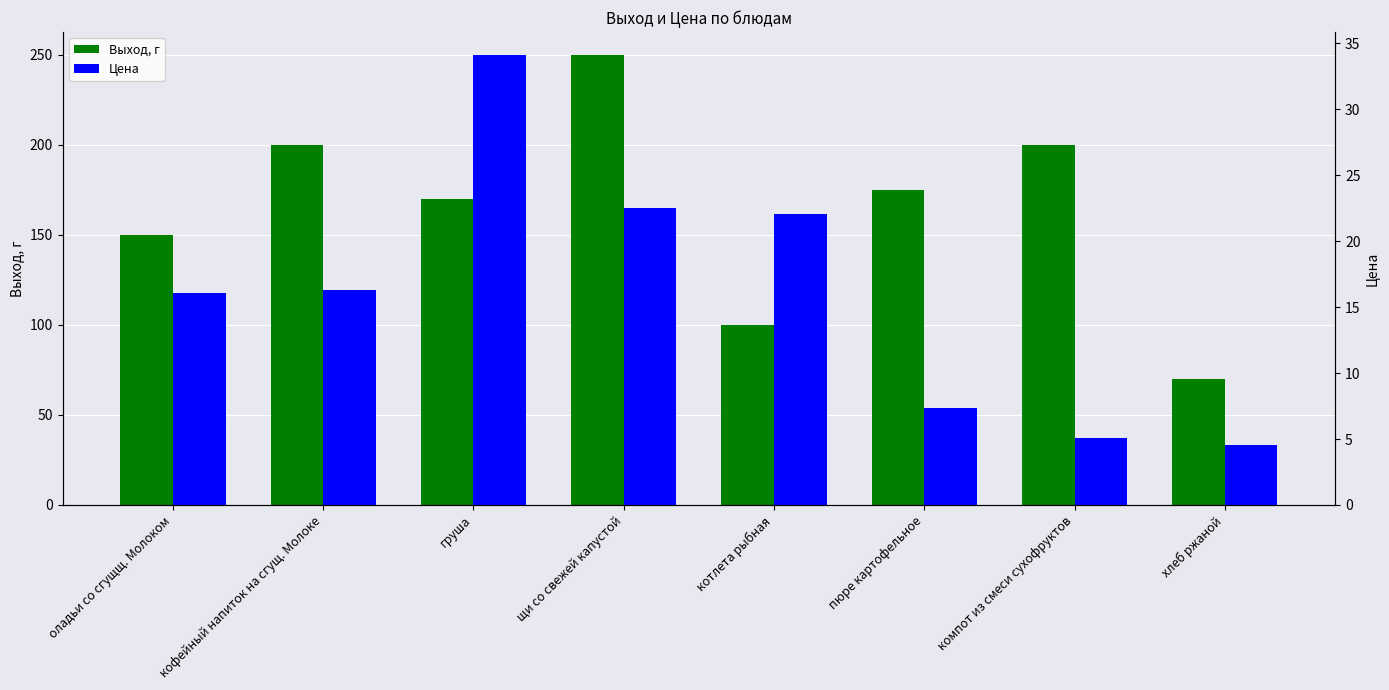

Is the value of Выход, г at компот из смеси сухофруктов greater than the value of Цена at оладьи со сгущщ. Молоком?

Yes